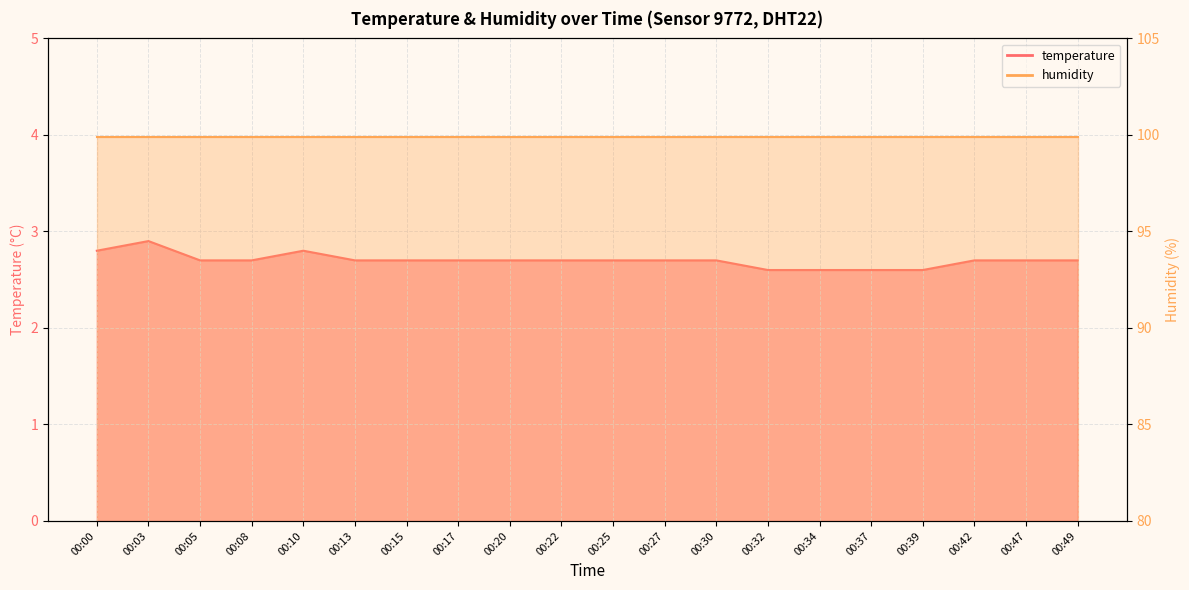

What is the ratio of the value at 00:32 to the value at 00:20?

1.0